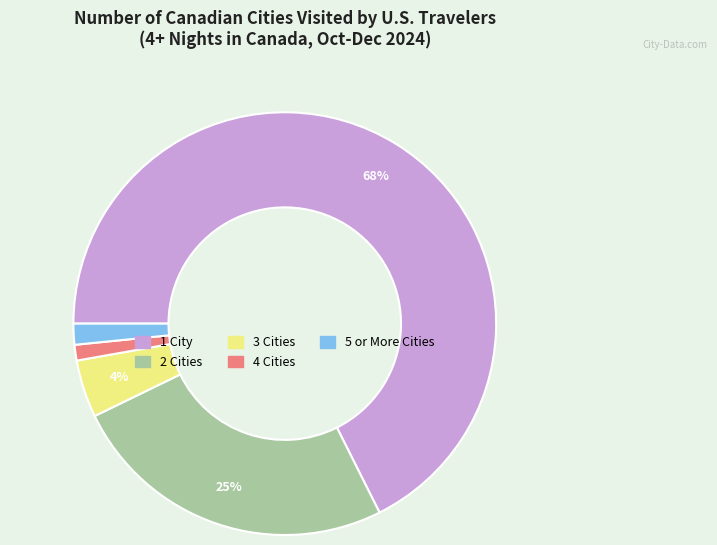

Count the number of slices in the pie.

5